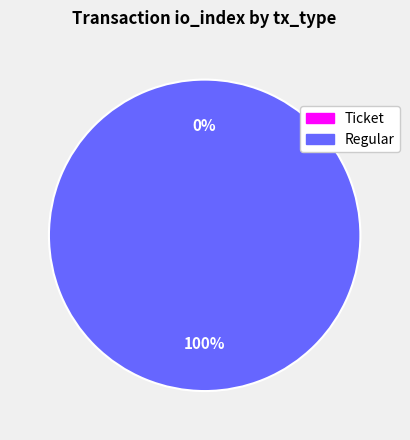

To the nearest percent, what is the difference between the Regular and Ticket slice percentages?

100%